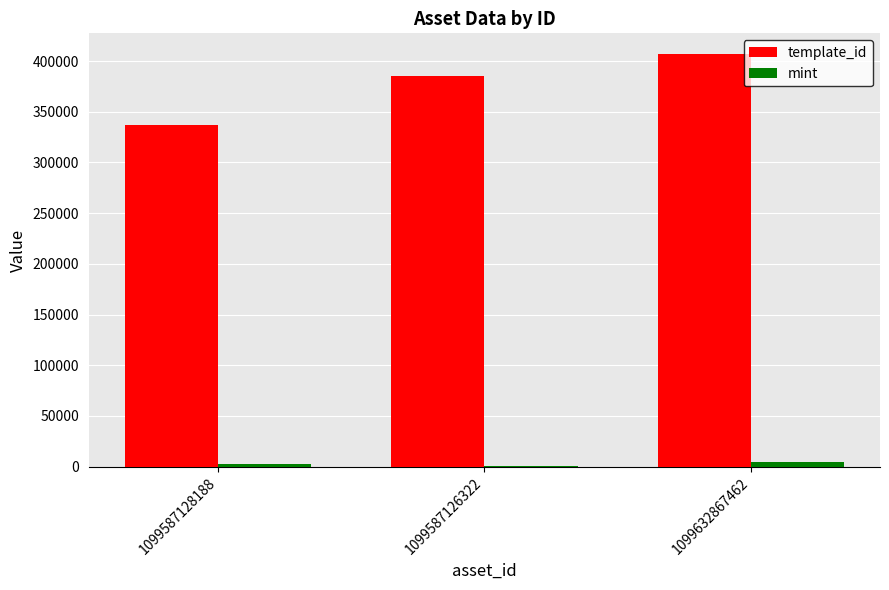

Which label corresponds to the largest value in the chart?

1099632867462